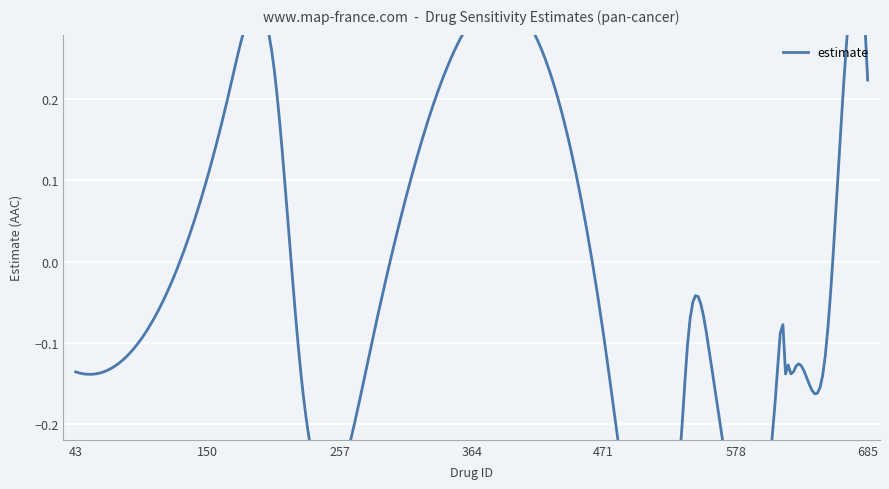

Count the number of data series in this chart.

1